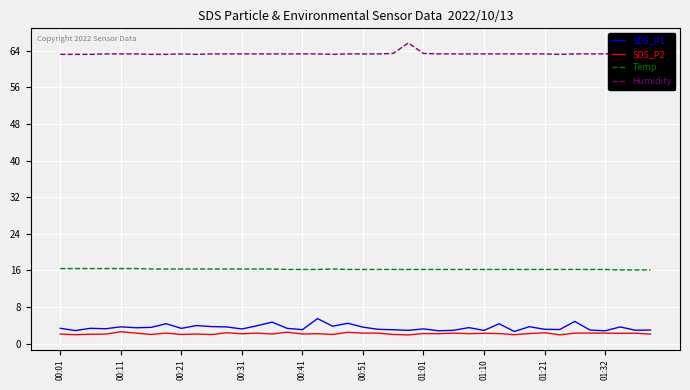

Which series has the largest total across all categories?

Humidity